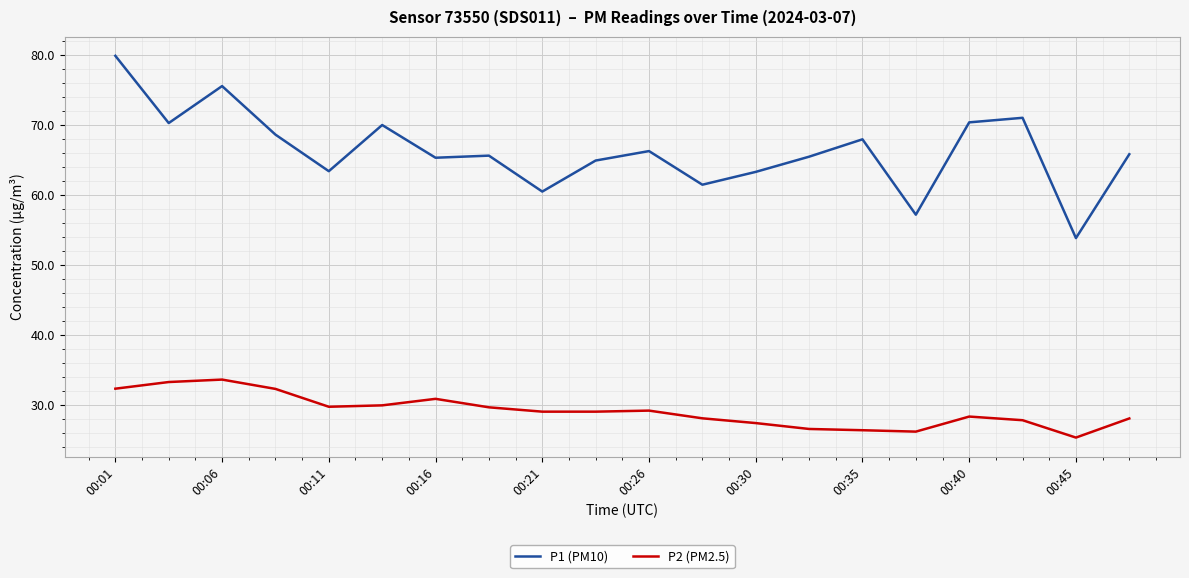

Which series has the widest spread of values?

P1 (PM10)